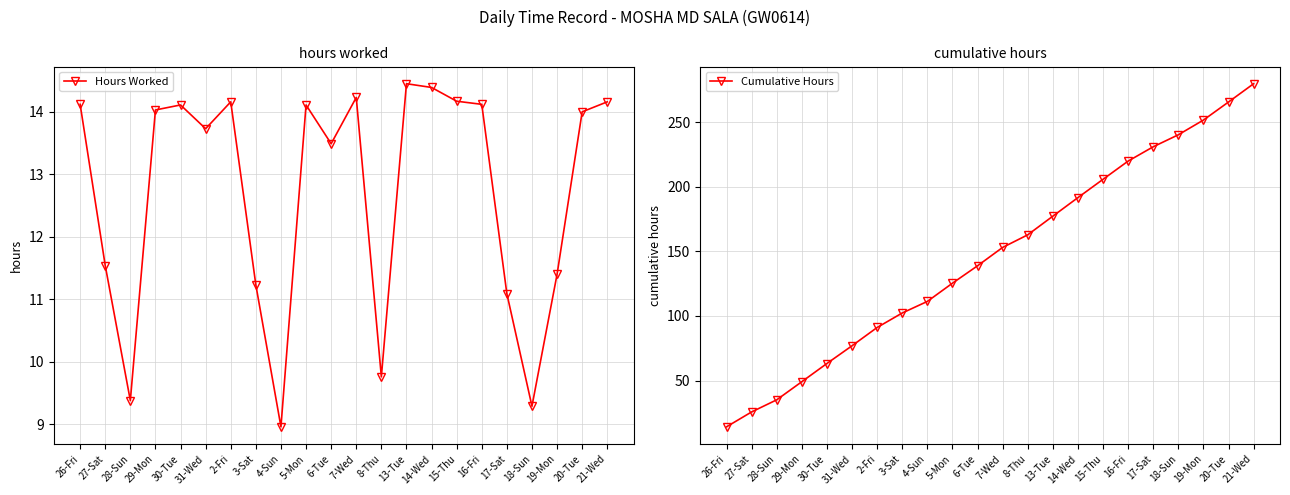

At 8-Thu, list the series in order from largest to smallest.

Cumulative Hours, Hours Worked